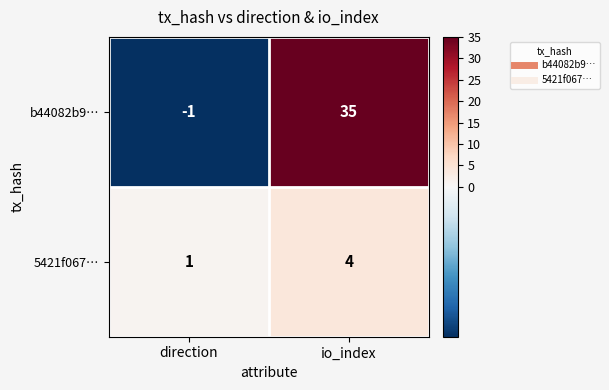

Is it true that 5421f067… equals 1 at direction?

True